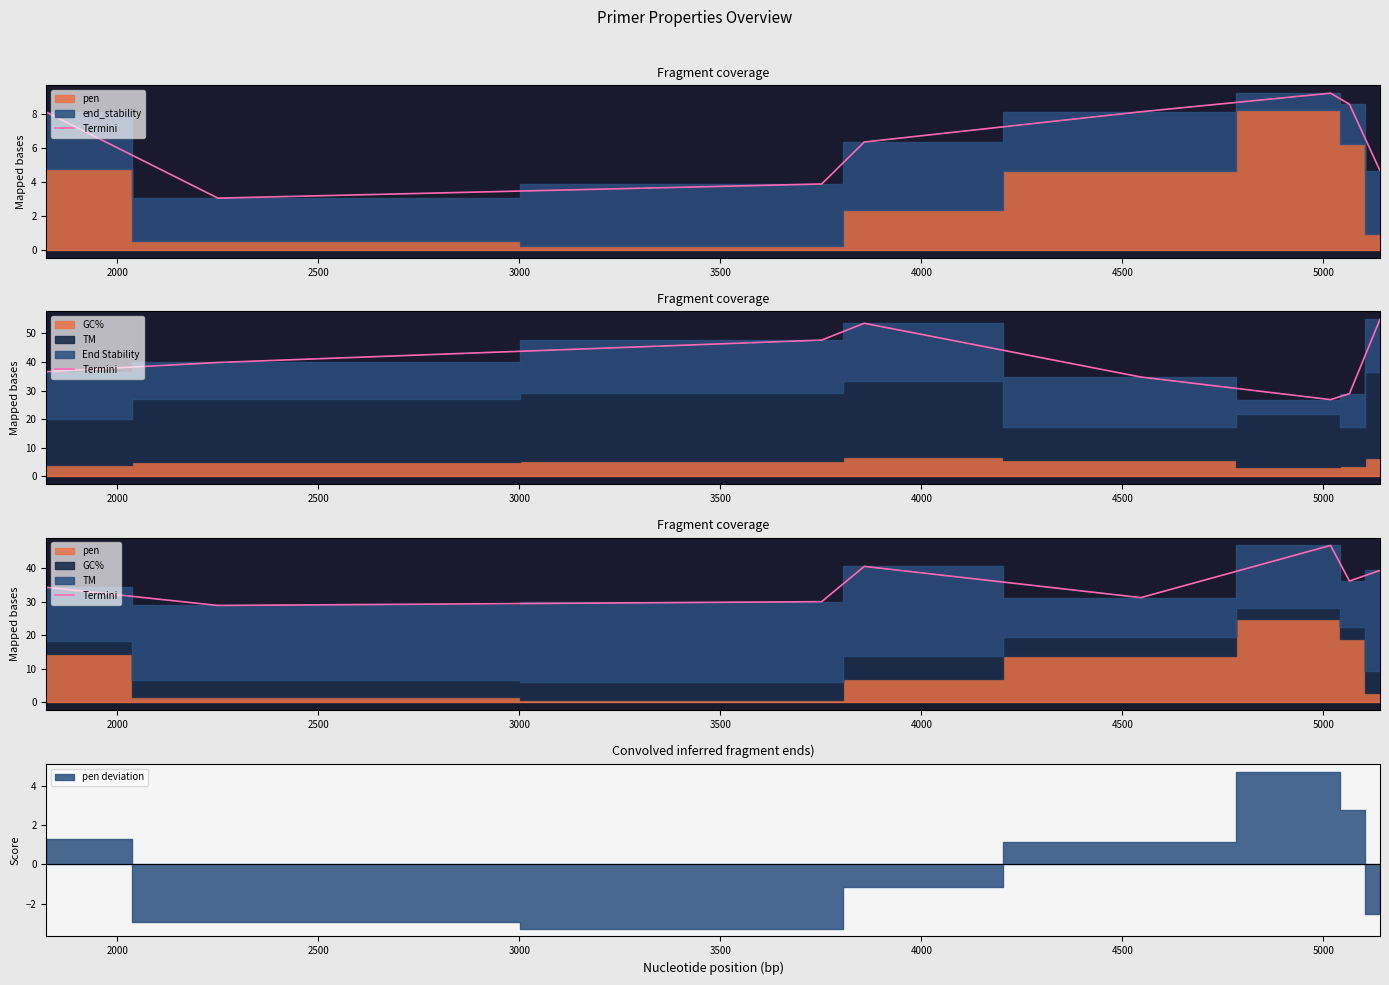

Which has a higher value, 3000 or 4000?

4000